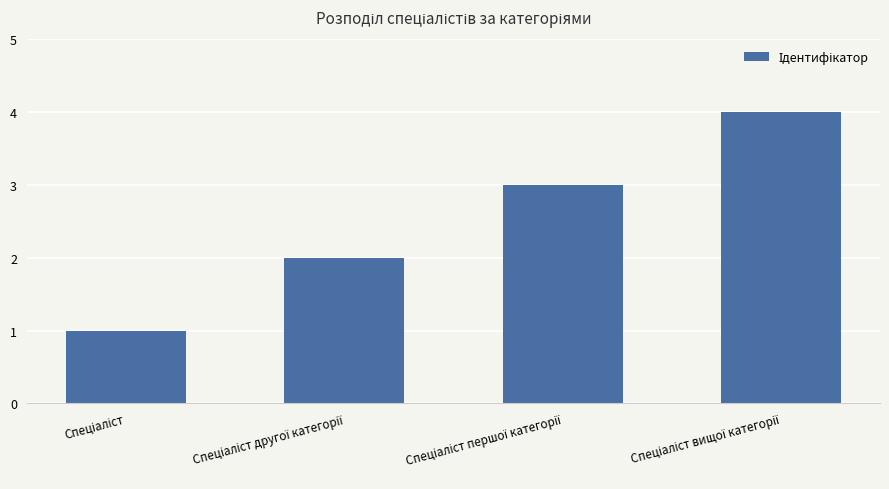

What is the maximum value shown in the chart?

4